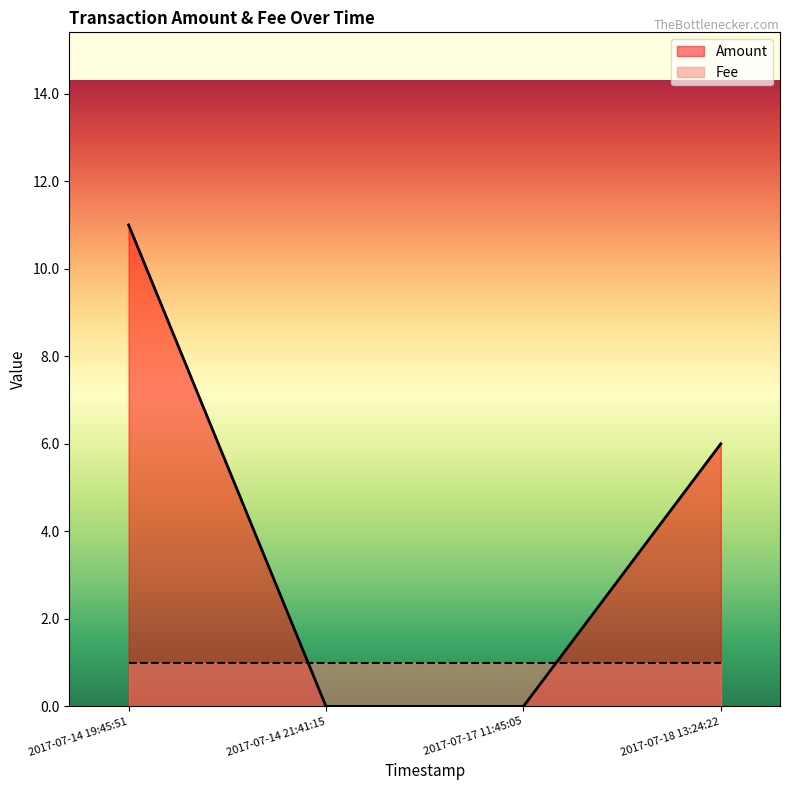

Between 2017-07-14 19:45:51 and 2017-07-17 11:45:05, which series saw the biggest shift?

Amount